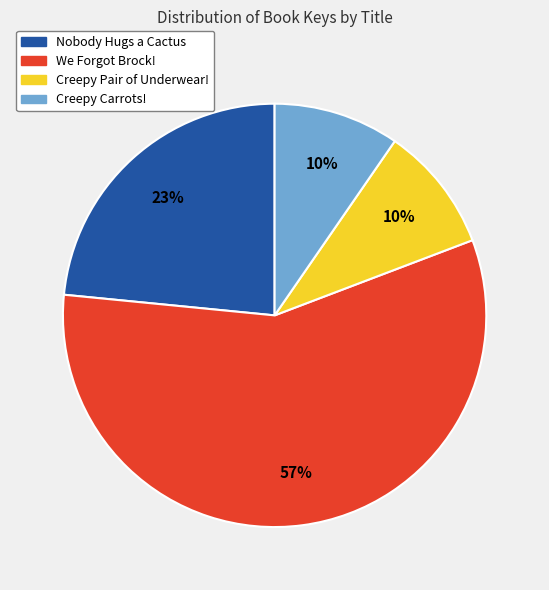

The Nobody Hugs a Cactus slice represents 23% of the pie. True or false?

True